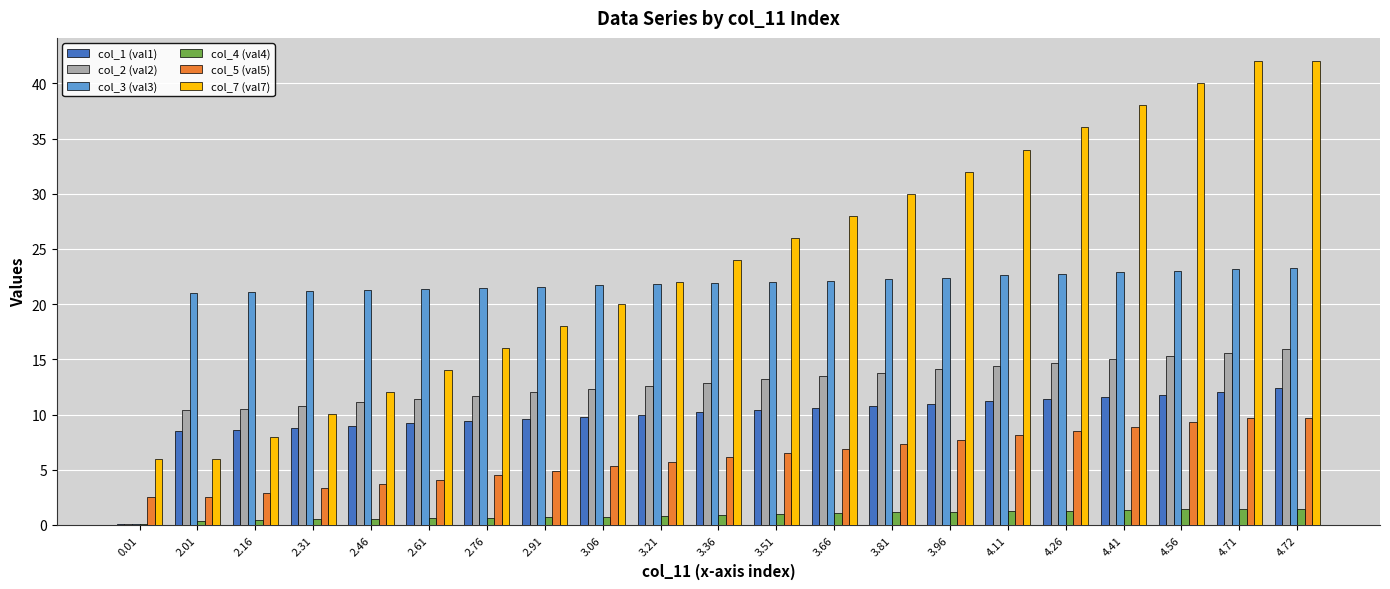

Which series has the largest total across all categories?

col_7 (val7)